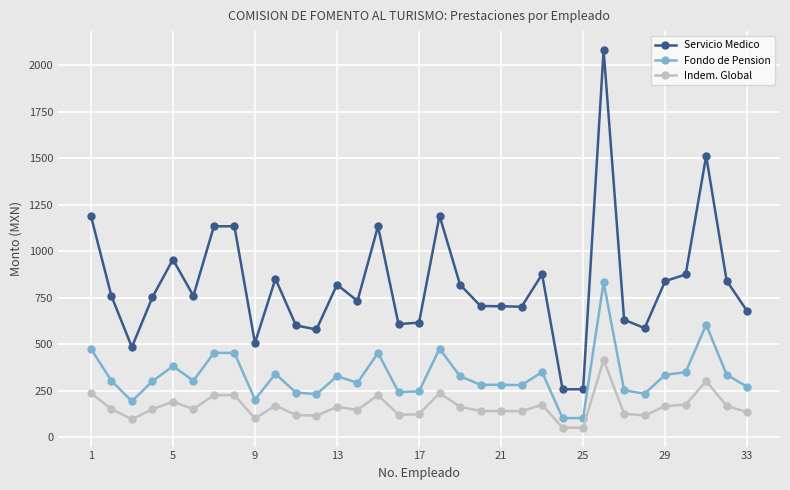

Which series has the largest range (max minus min)?

Servicio Medico